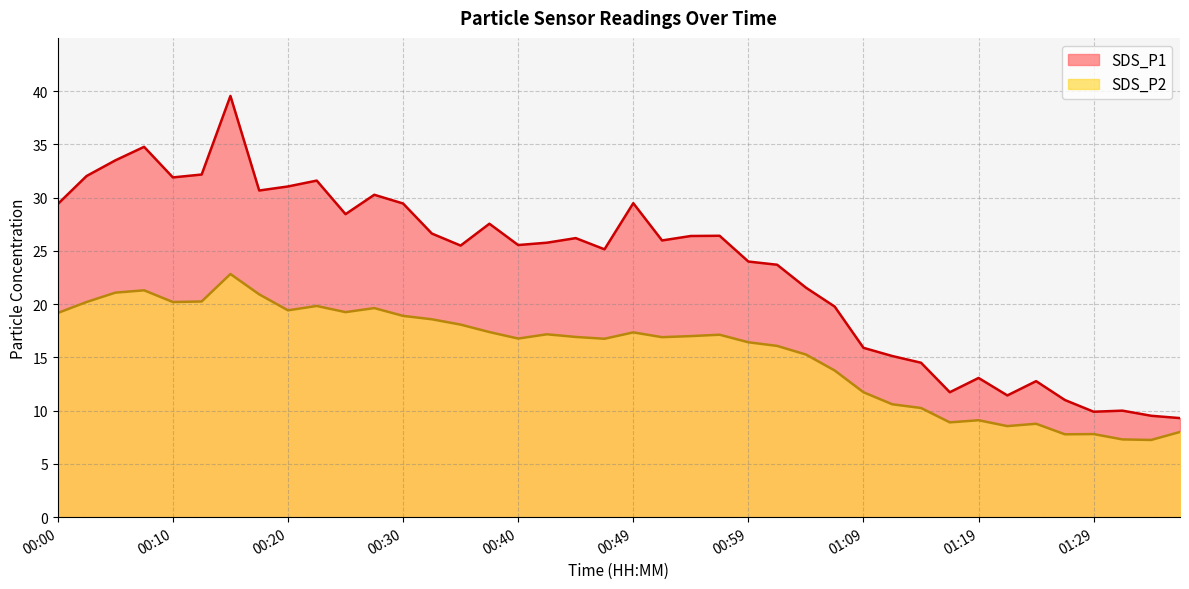

Is it true that SDS_P1 equals 47.0 at 00:02?

False